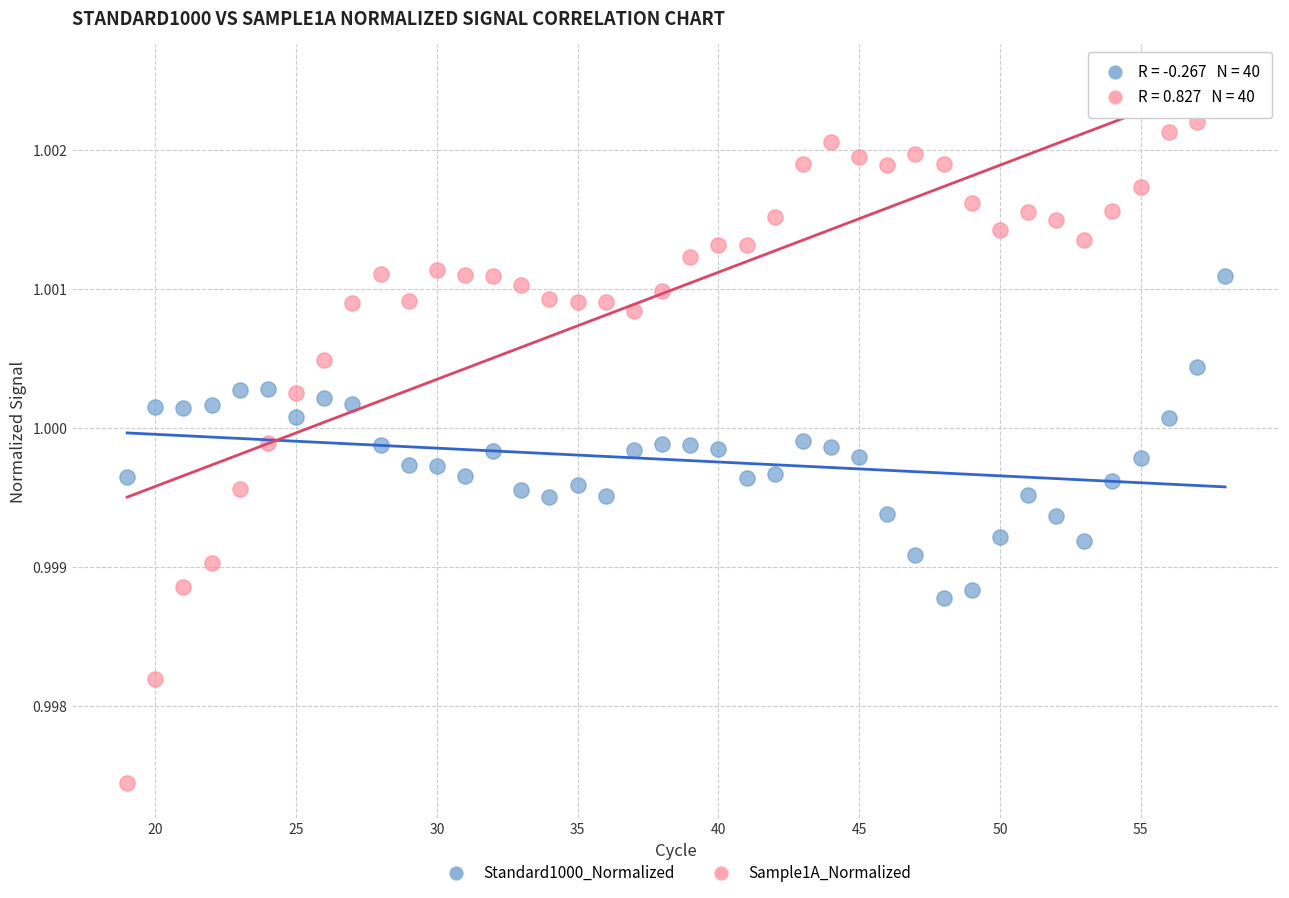

Which series reaches the maximum Y coordinate?

Sample1A_Normalized